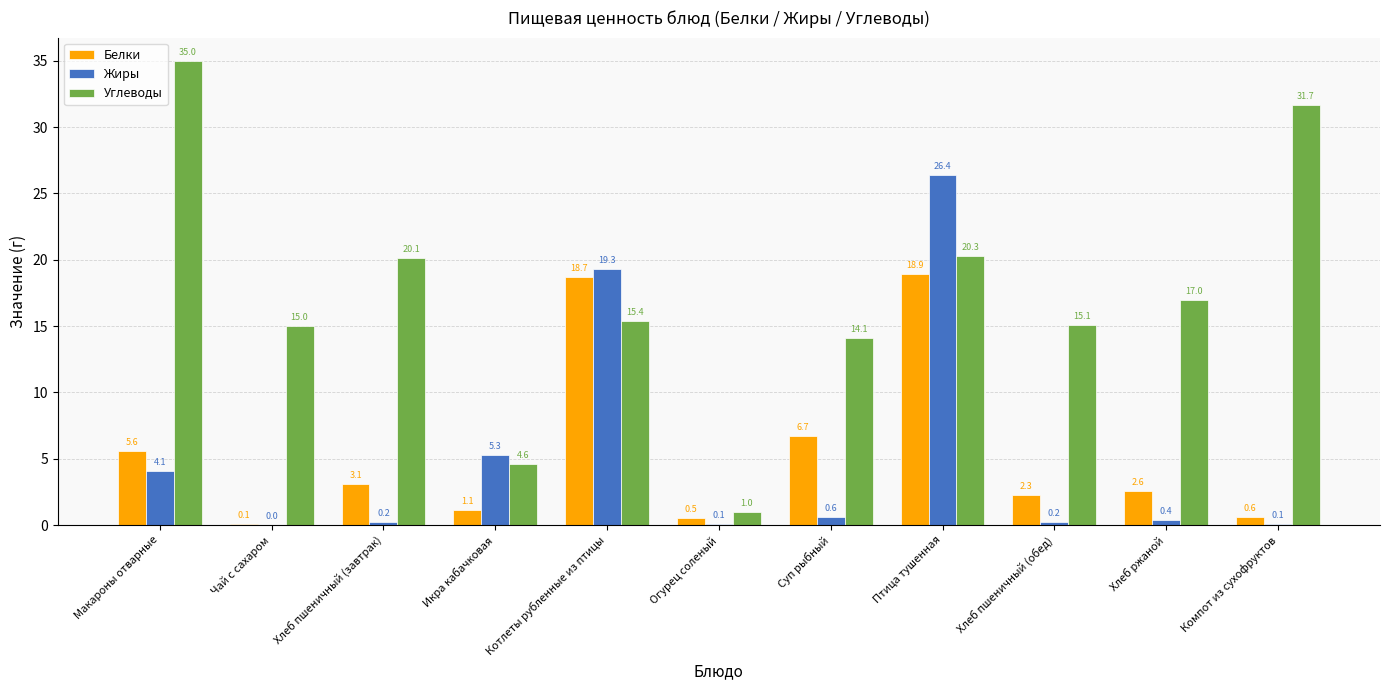

True or false: Белки has a value of 8.8 at Птица тушенная.

False